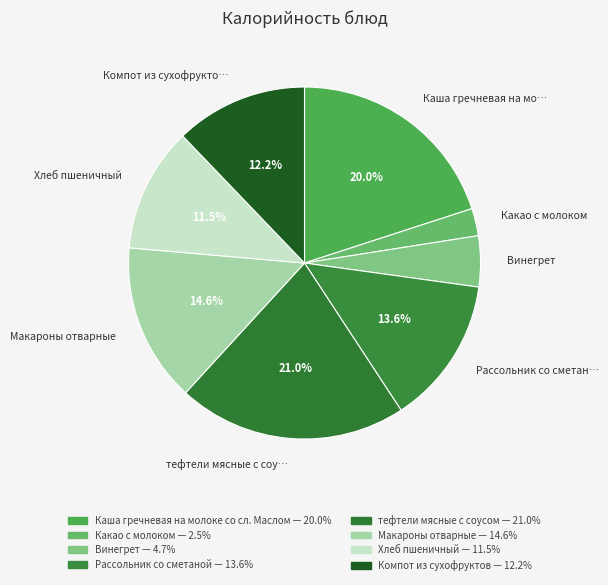

Is it true that Компот из сухофруктов is 1% of the pie?

False